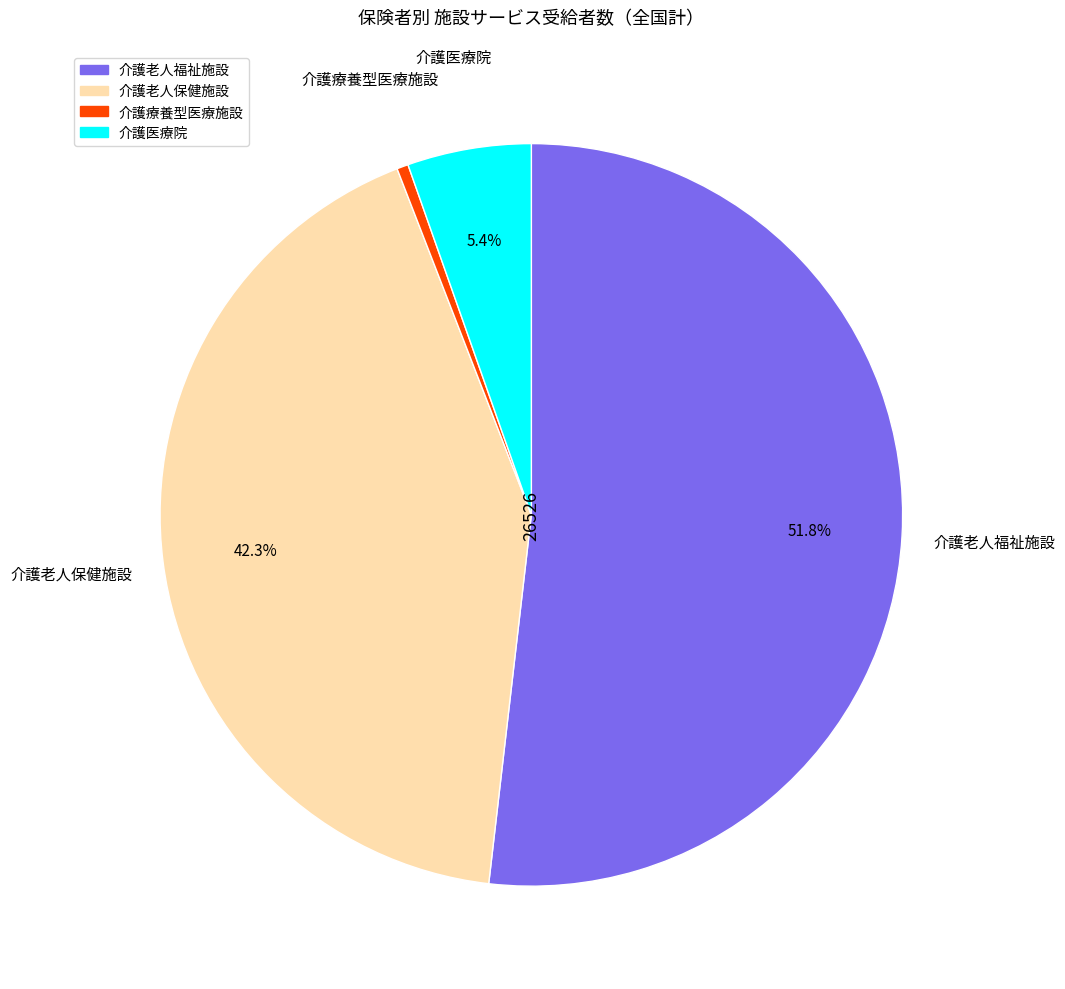

Which category has the smallest portion of the pie?

介護療養型医療施設